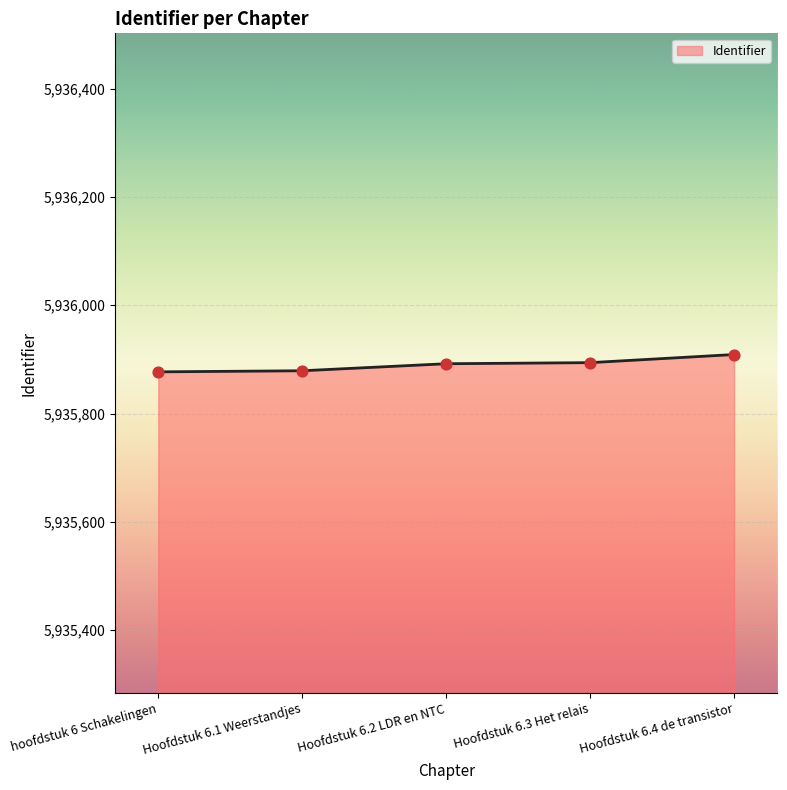

What is the change in value from Hoofdstuk 6.1 Weerstandjes to Hoofdstuk 6.3 Het relais?

+15